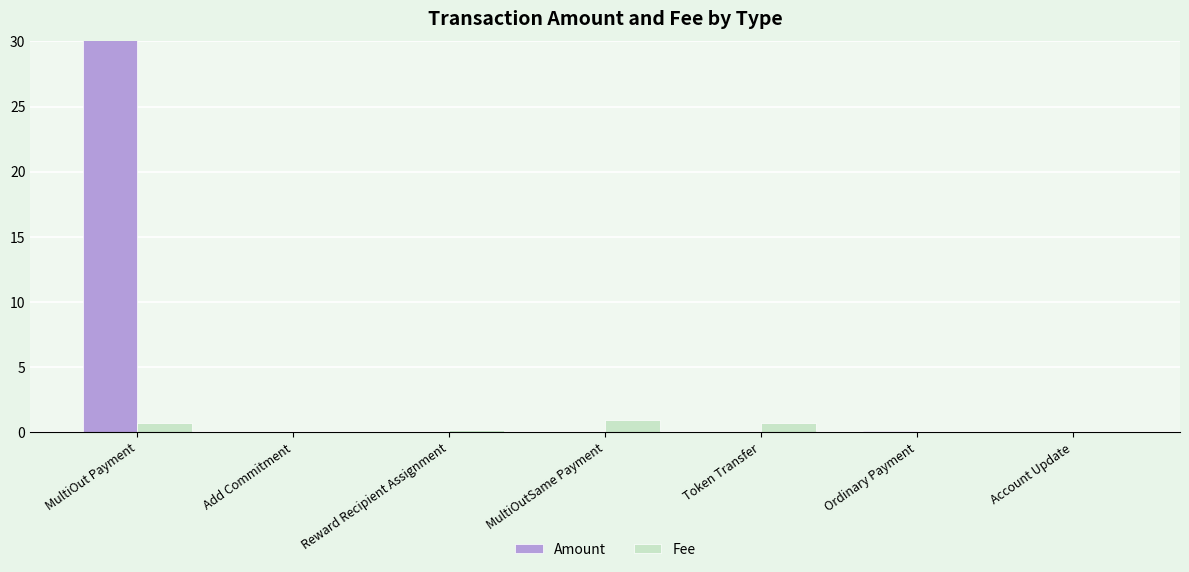

What is the sum of all Fee values?

2.6